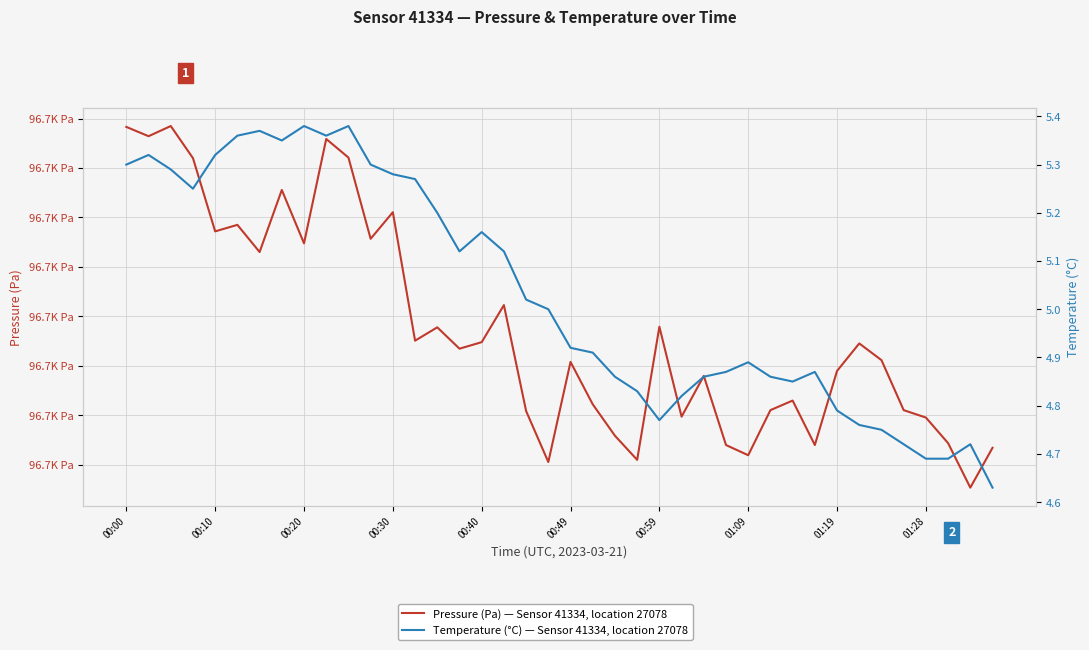

What is the difference between the highest and lowest values at 00:00?

96723.9